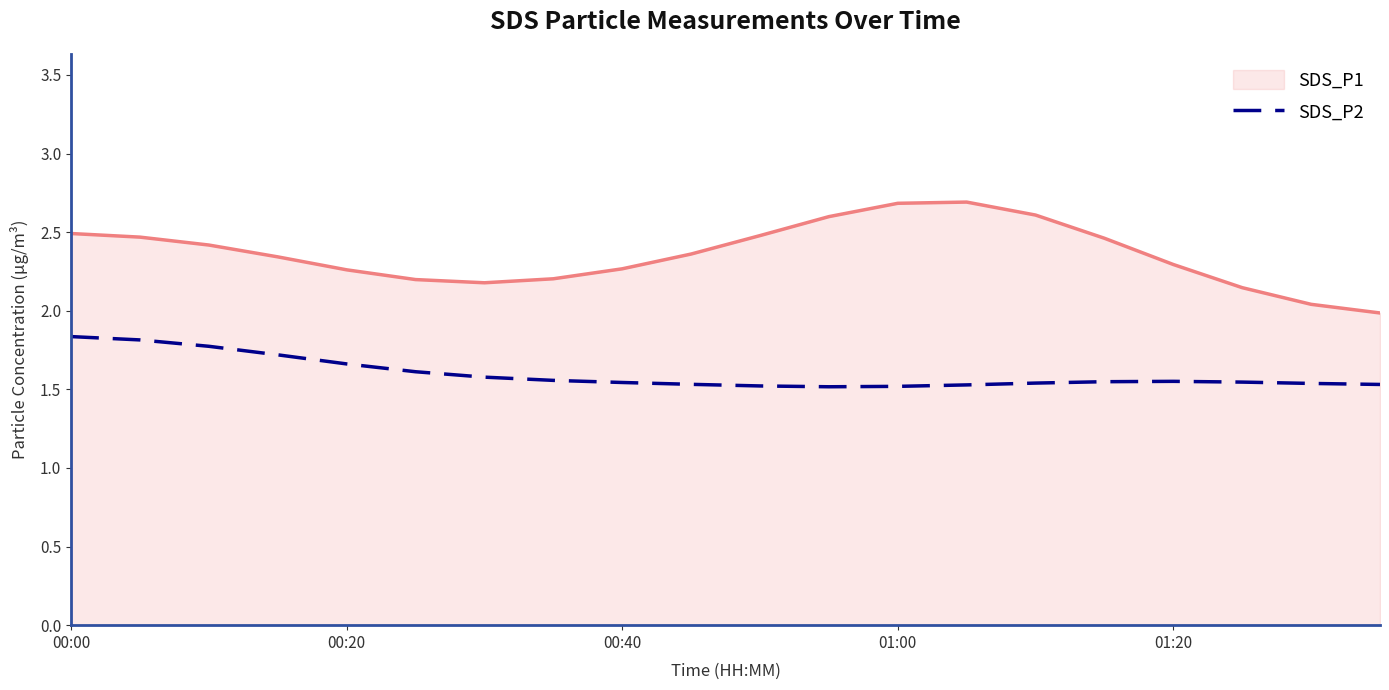

Rank the series by their average value, from highest to lowest.

SDS_P1, SDS_P2